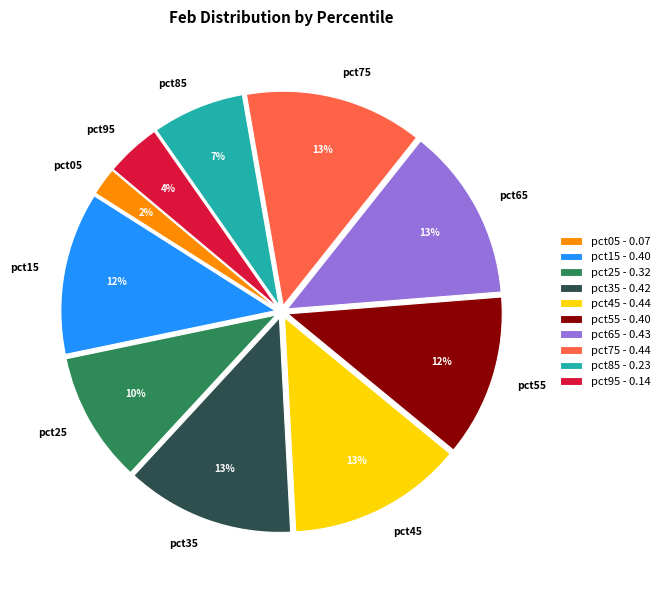

To the nearest percent, what is the average slice percentage?

10%